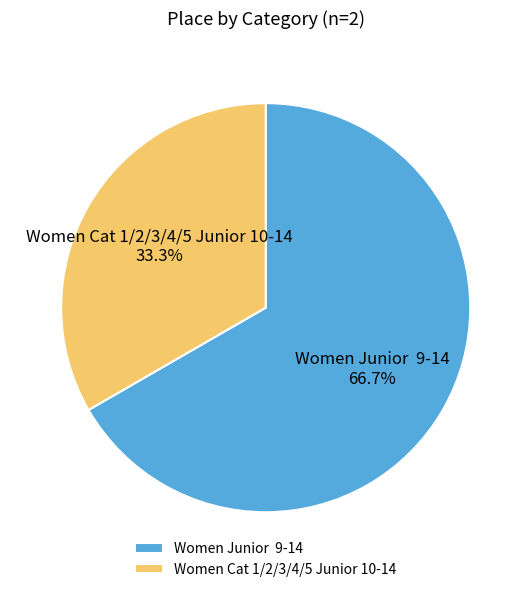

Rank the categories by value from highest to lowest.

Women Junior 9-14, Women Cat 1/2/3/4/5 Junior 10-14